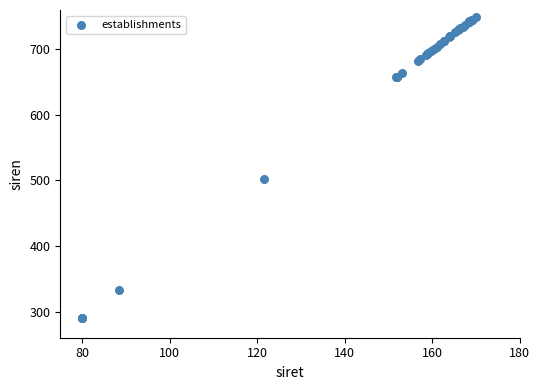

What Y value in the scatter plot is closest to 520?

502.9